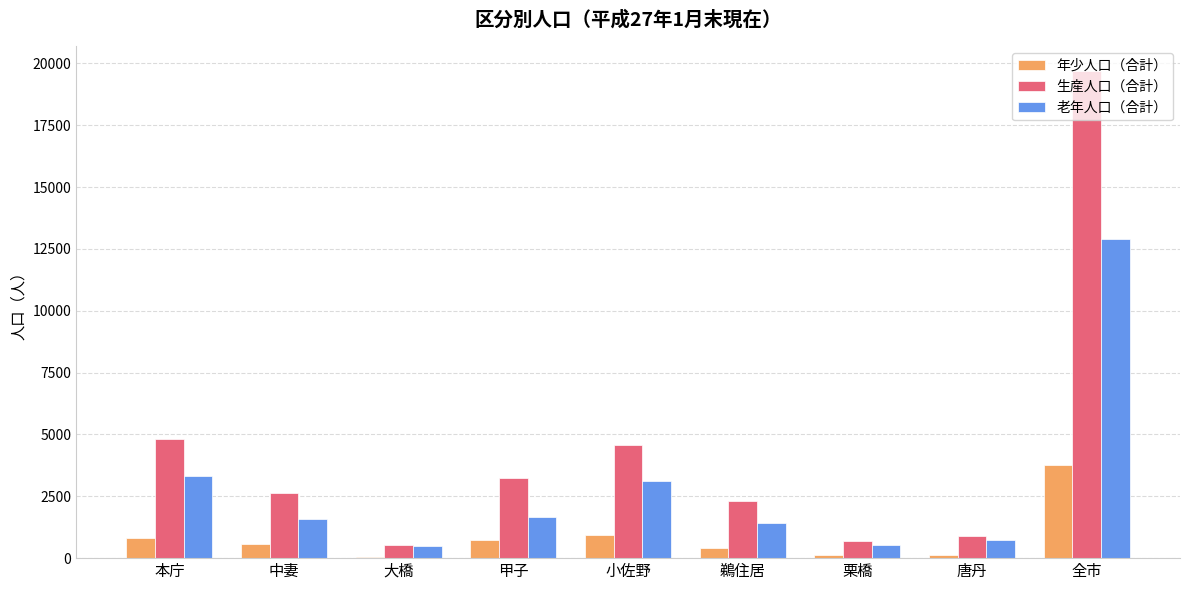

What is the sum of all 老年人口（合計） values?

25774